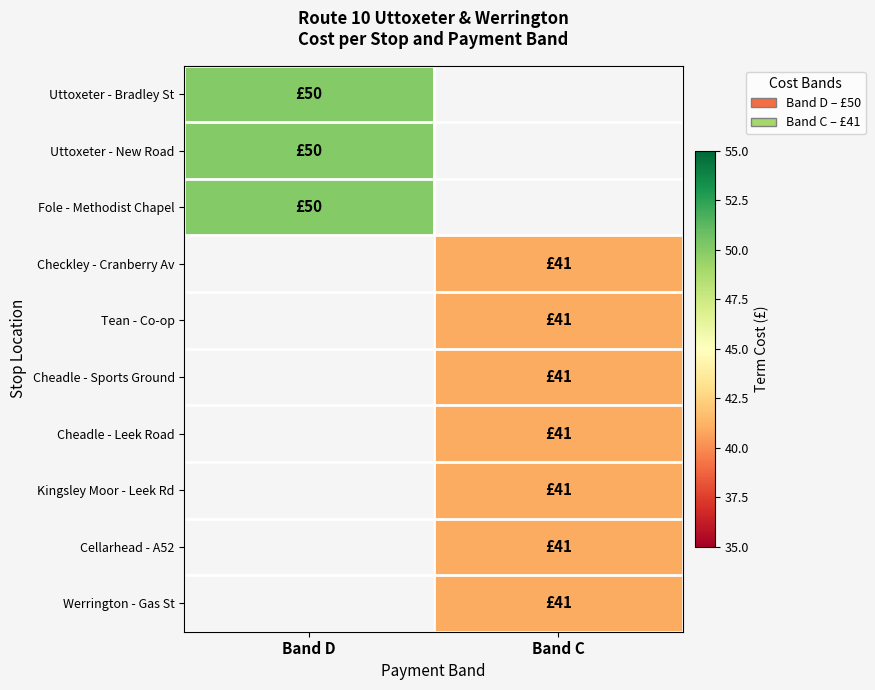

At which category does the chart reach its peak across all series?

Band D